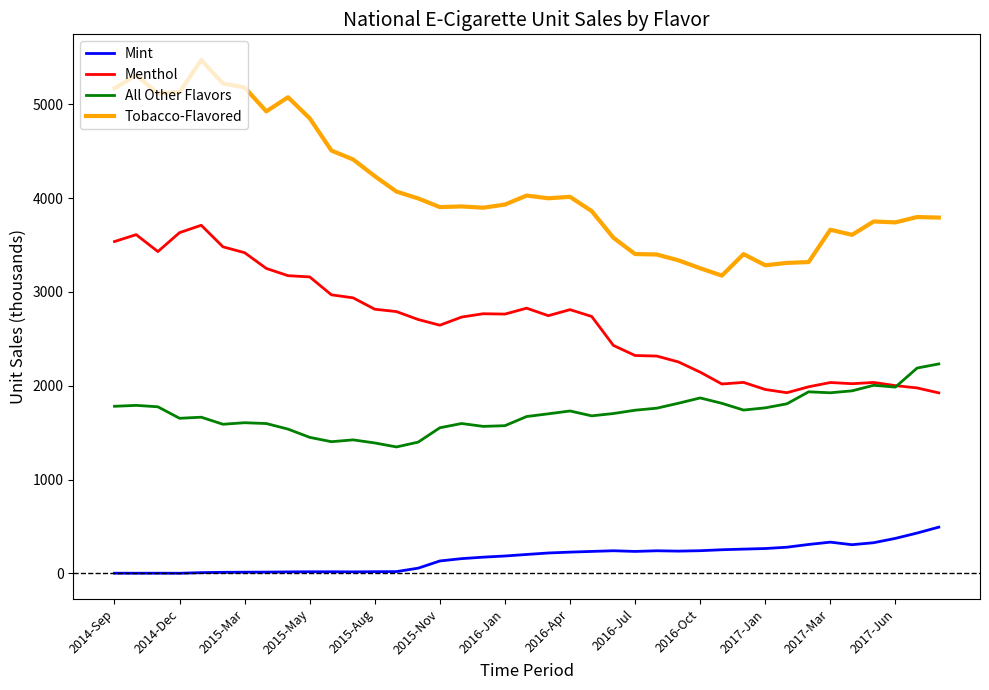

True or false: All Other Flavors and Mint cross at least once.

False